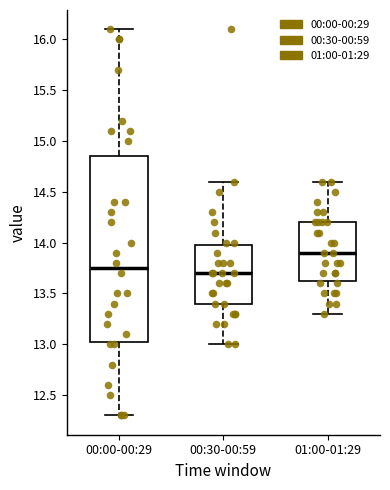

Which box has the lowest median line?

00:30-00:59